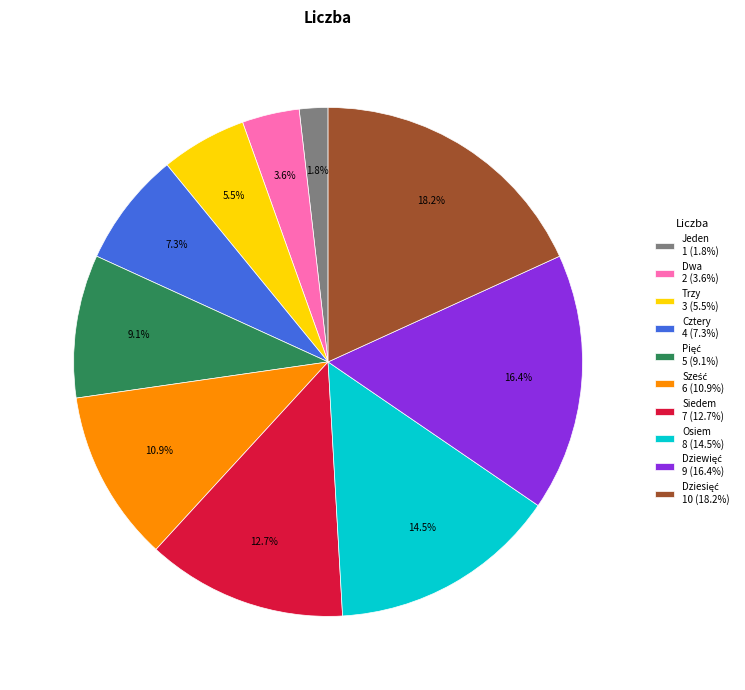

Is there a majority slice in this chart?

No